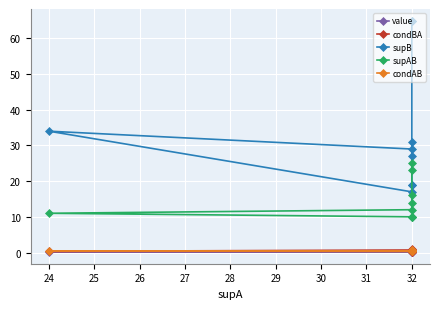

Is the value of condBA at 32 greater than the value of supAB at 32?

No